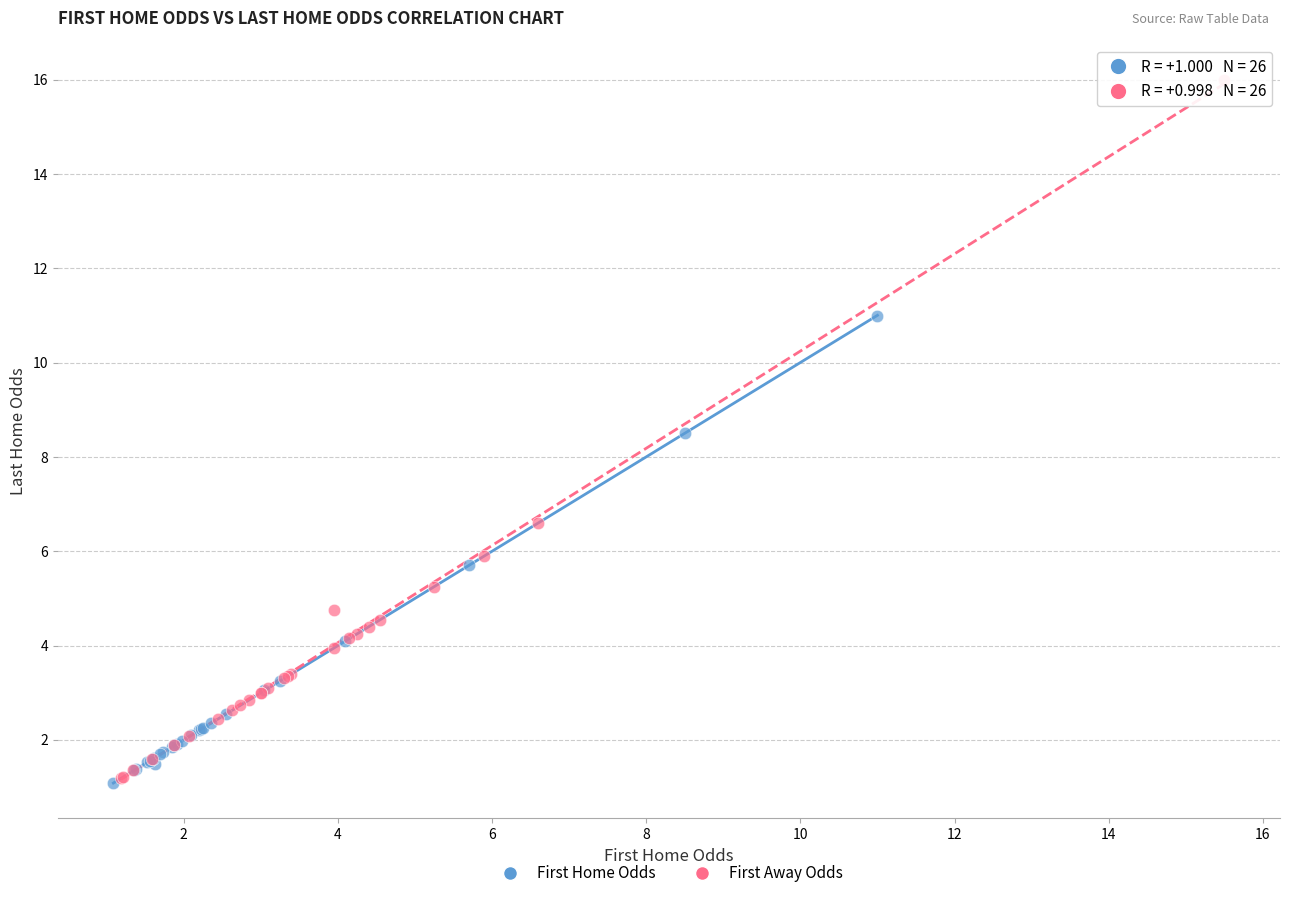

Which series has the widest spread of Y values?

First Away Odds